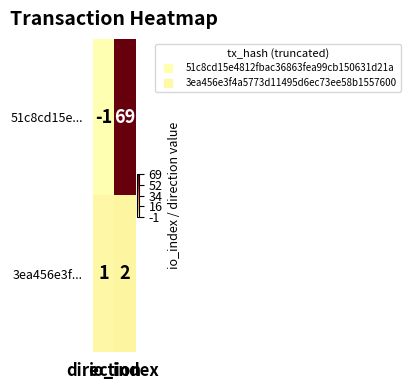

Which series has the largest range (max minus min)?

51c8cd15e...